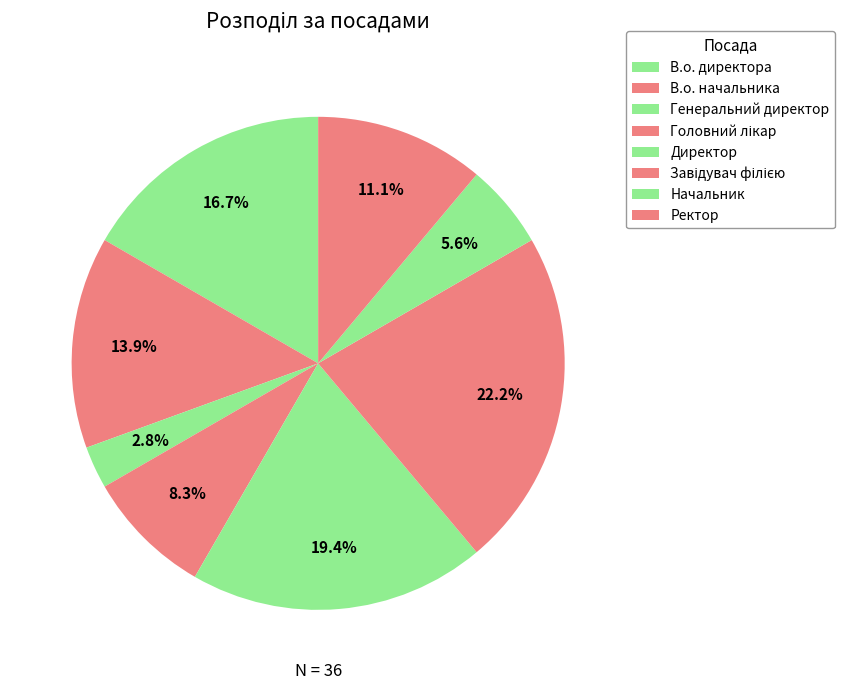

Count the number of slices in the pie.

8